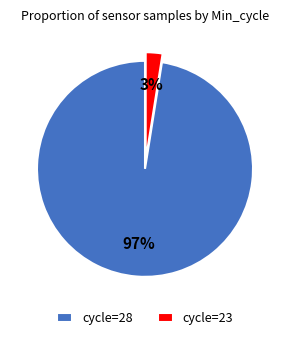

To the nearest percent, what portion does cycle=28 represent?

97%